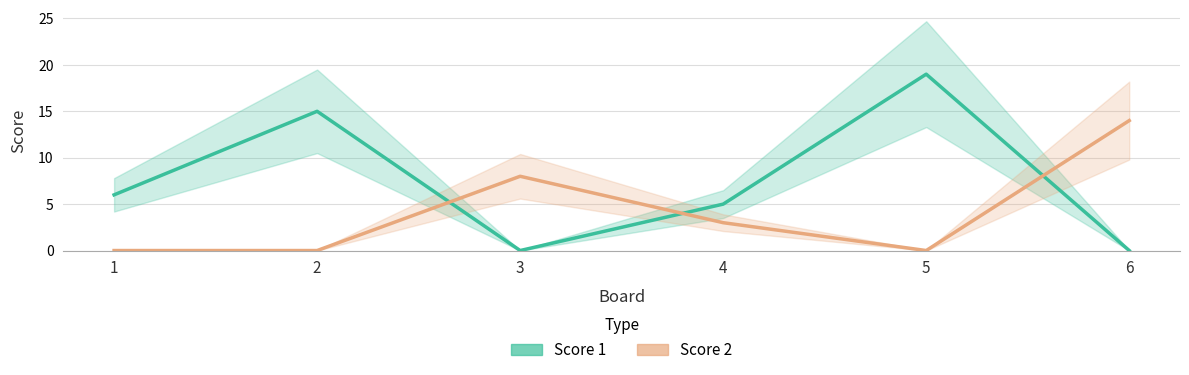

Which category has the lowest value across all series?

3